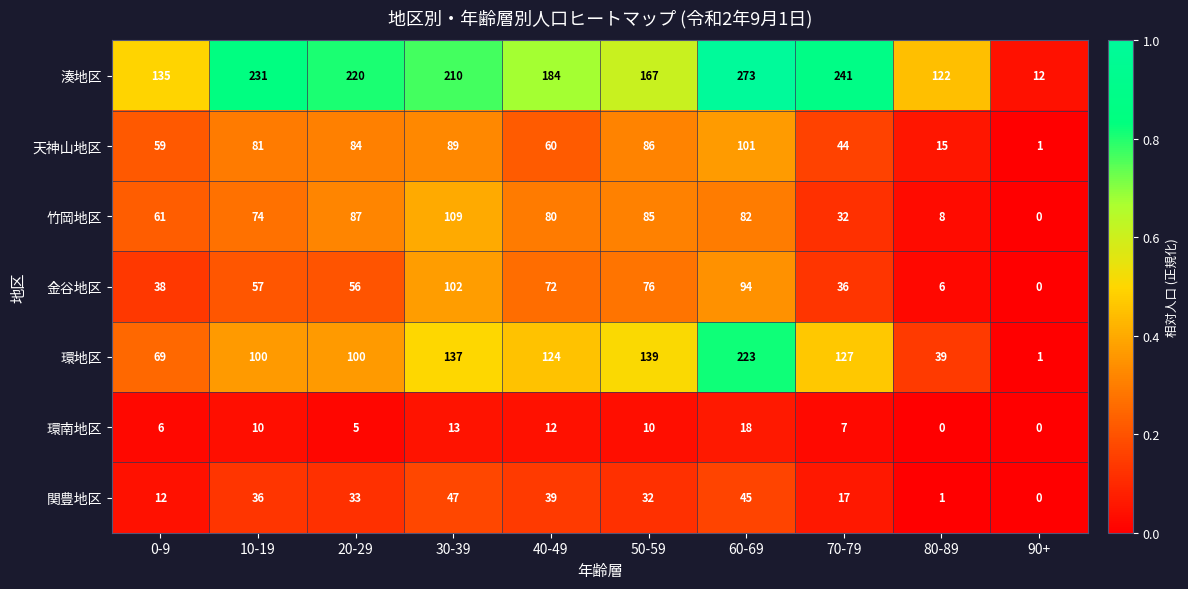

The value of 竹岡地区 at 0-9 is 88. True or false?

False